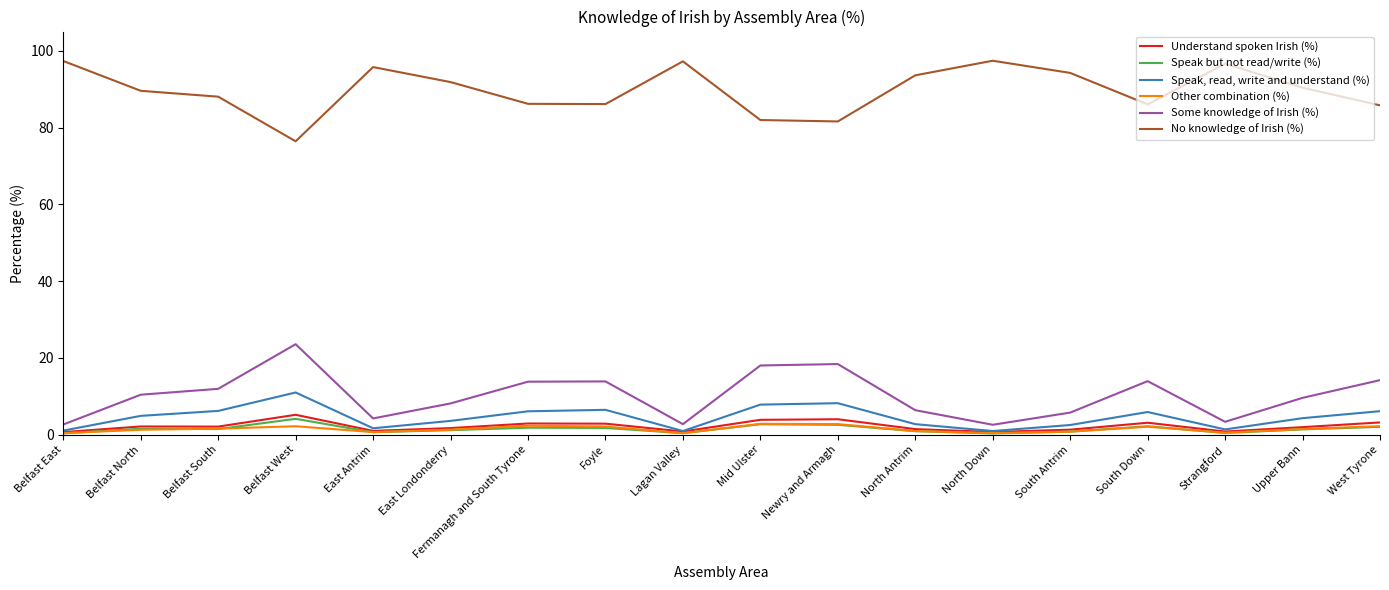

Is it true that Some knowledge of Irish (%) equals 2.6 at North Down?

True